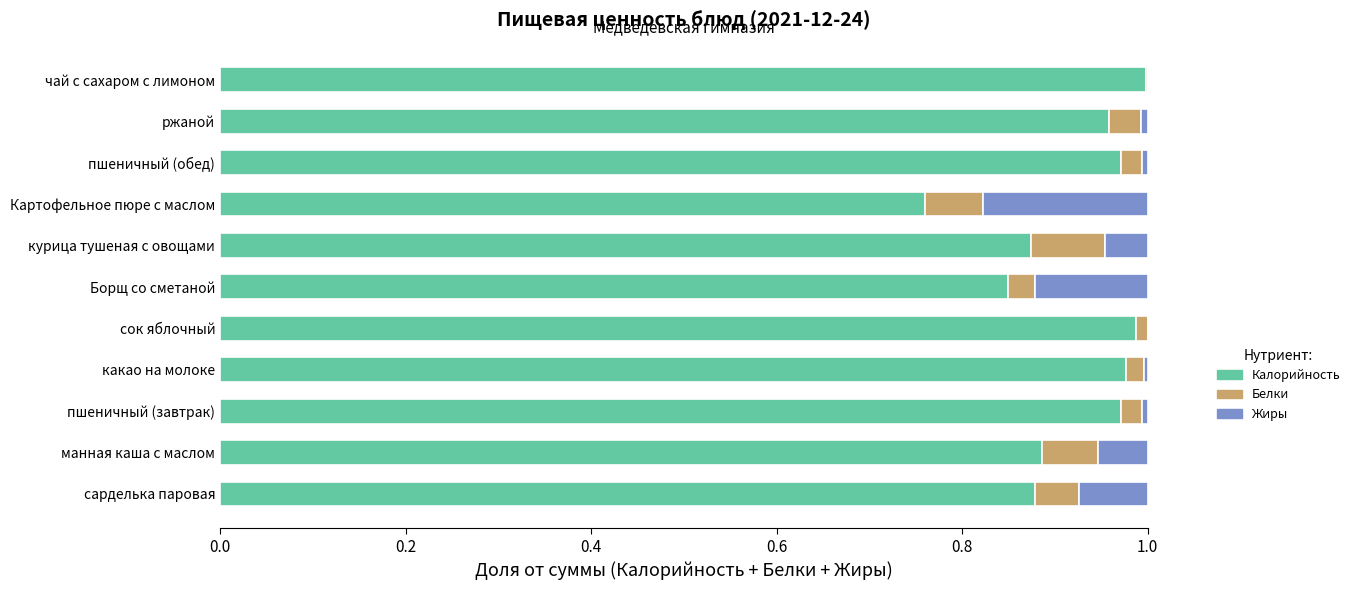

The Калорийность series shows 1.0 at чай с сахаром с лимоном. True or false?

True